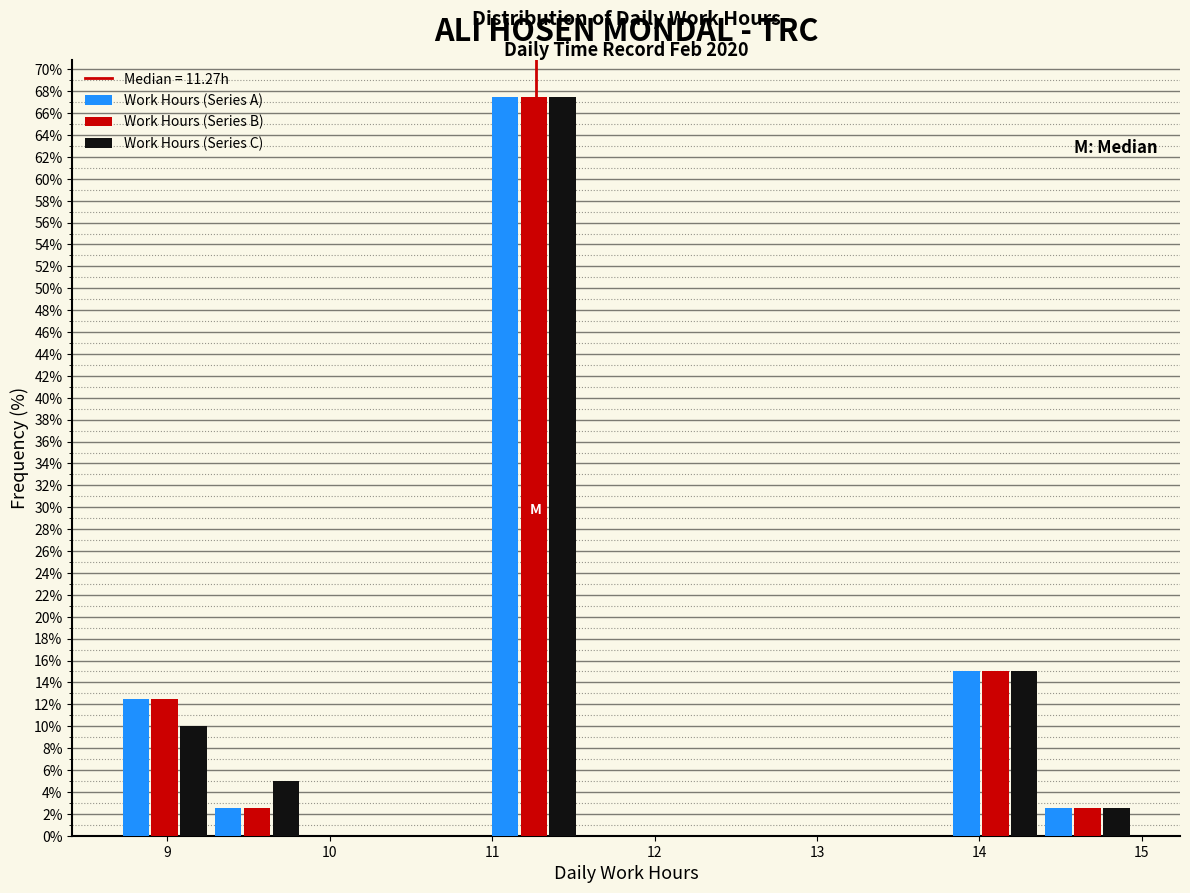

In the Work Hours (Series B) series, which range on the x-axis has the tallest bar?

11.0 to 11.5